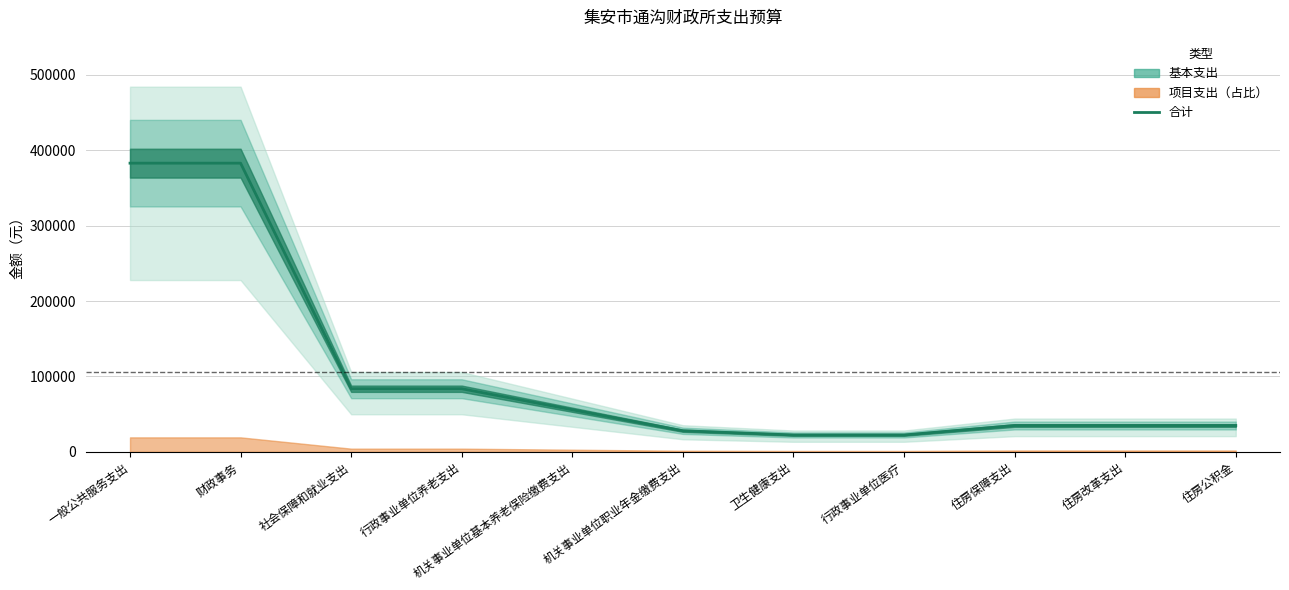

What is the change in value from 一般公共服务支出 to 机关事业单位基本养老保险缴费支出?

-327072.1